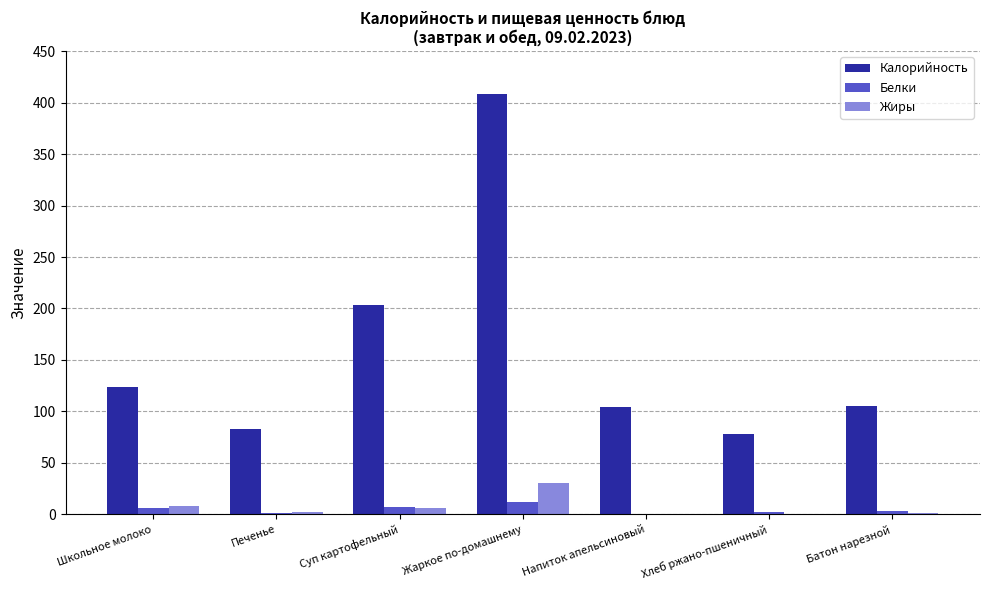

True or false: Калорийность has a value of 105.6 at Батон нарезной.

True